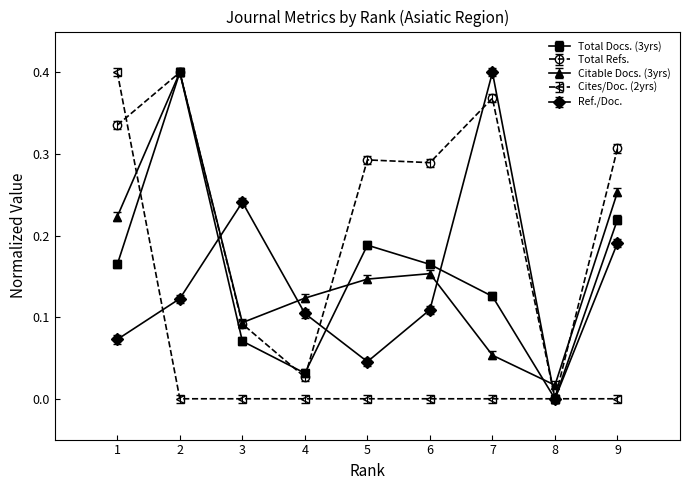

Is the value of Citable Docs. (3yrs) at 5 greater than the value of Ref./Doc. at 8?

Yes